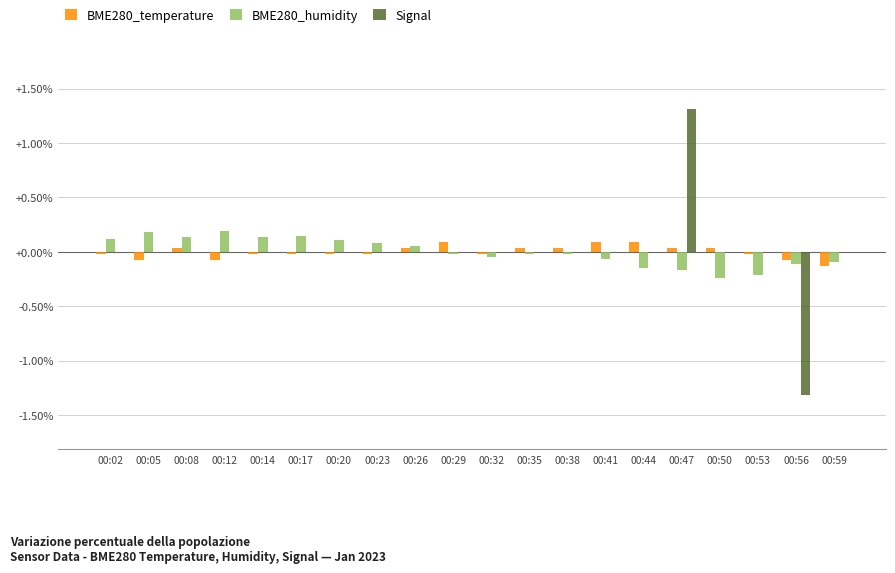

Which category has the highest value in the Signal series?

00:47